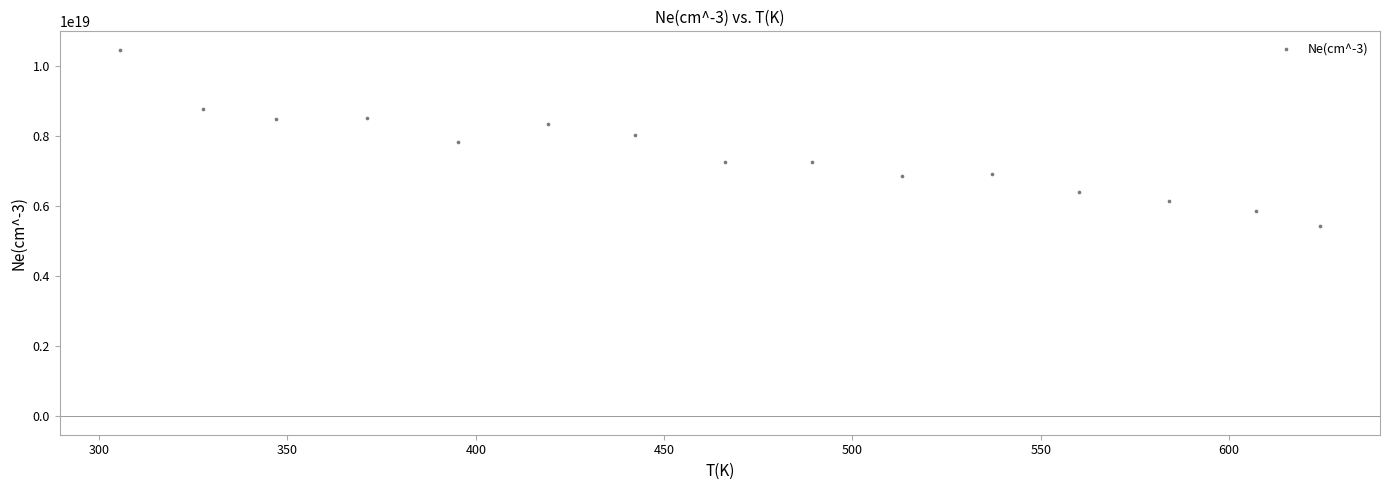

How many data points are displayed?

15